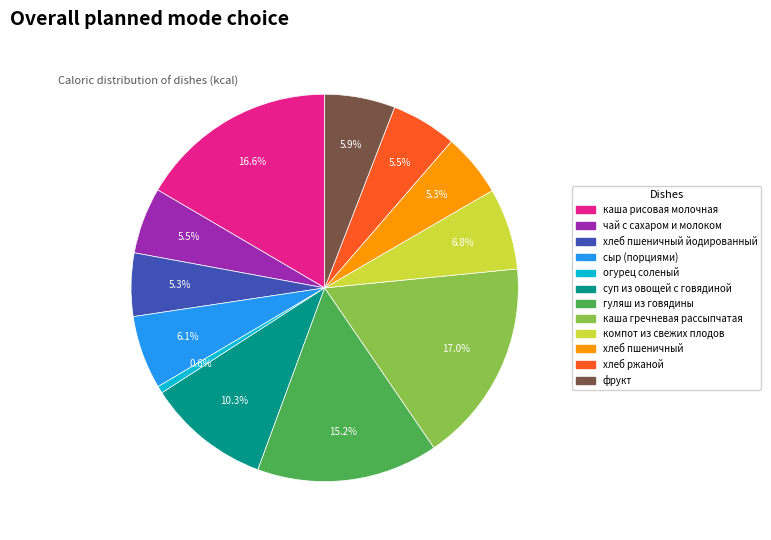

Is there a majority slice in this chart?

No